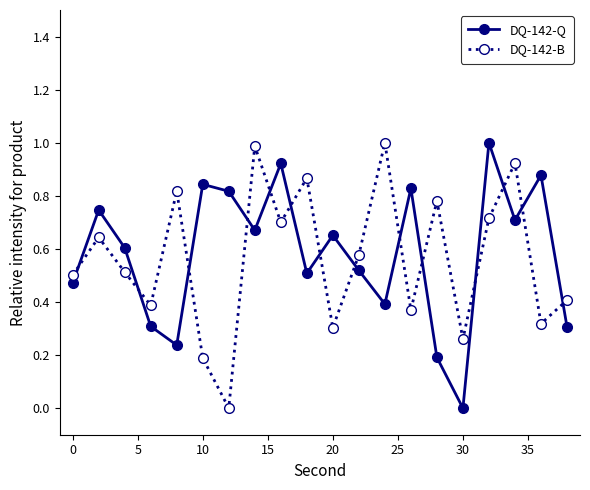

In DQ-142-B, how many points are higher than both neighbors (excluding endpoints)?

7